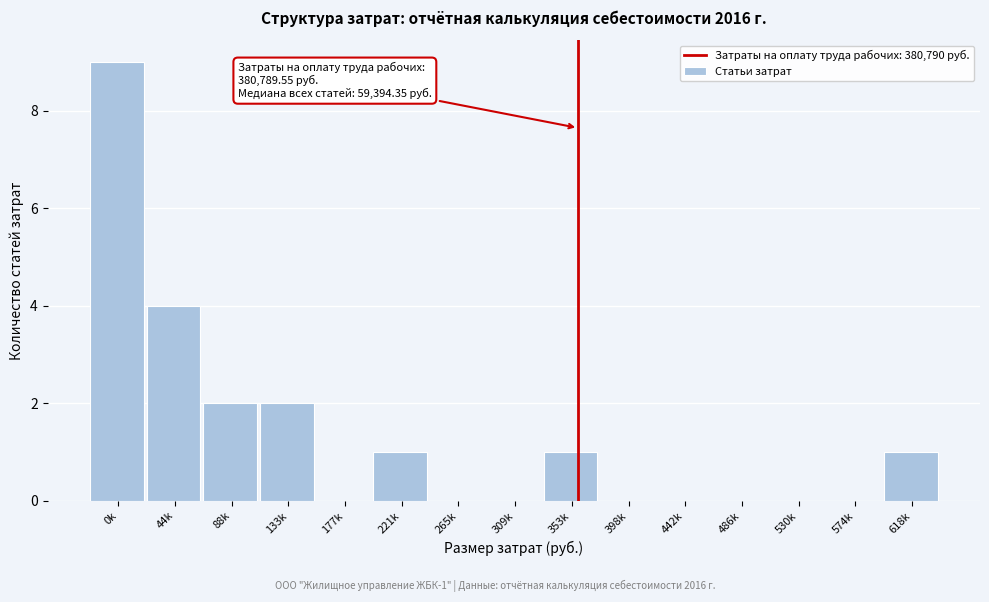

Reading left to right, what are all the values shown in this chart?

0k=9	44k=4	88k=2	133k=2	177k=0	221k=1	265k=0	309k=0	353k=1	398k=0	442k=0	486k=0	530k=0	574k=0	618k=1